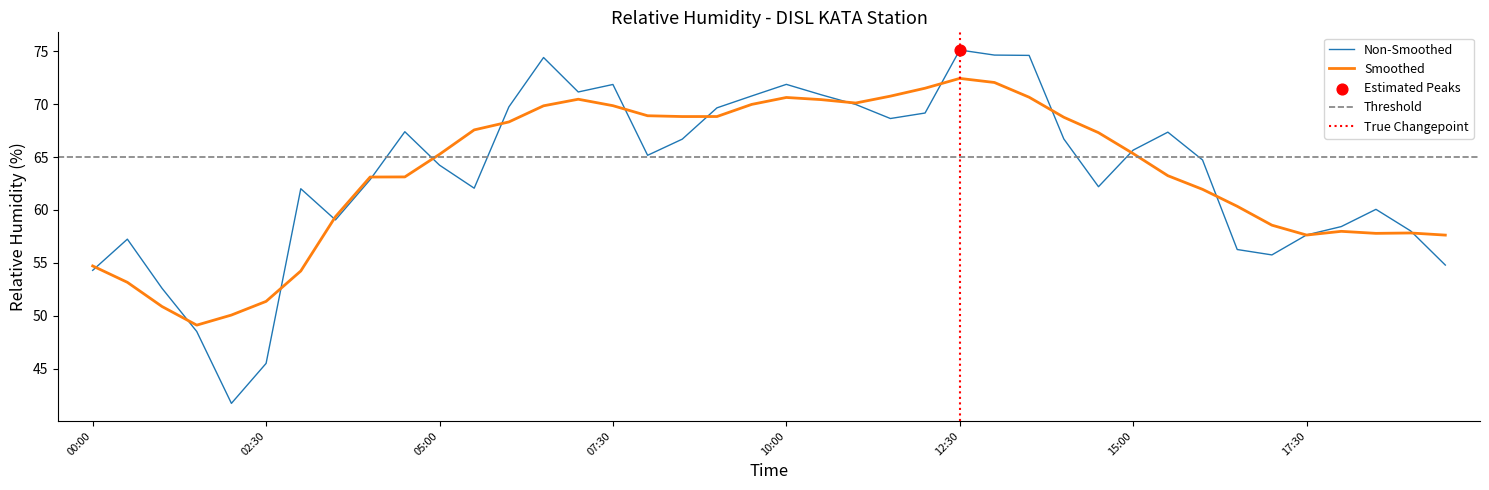

Which has a higher value, 2014-05-01T18:00 or 2014-05-01T01:00?

2014-05-01T18:00